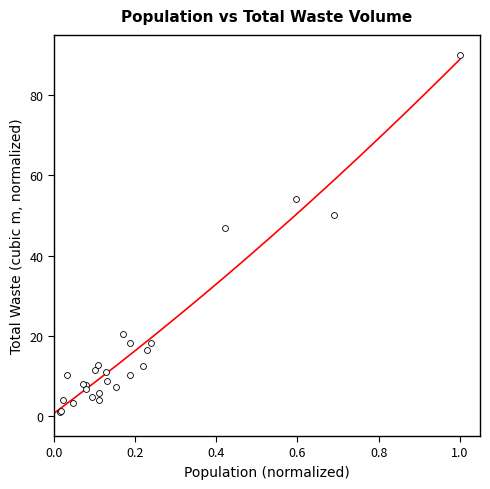

What Y value in the scatter plot is closest to 45?

46.8